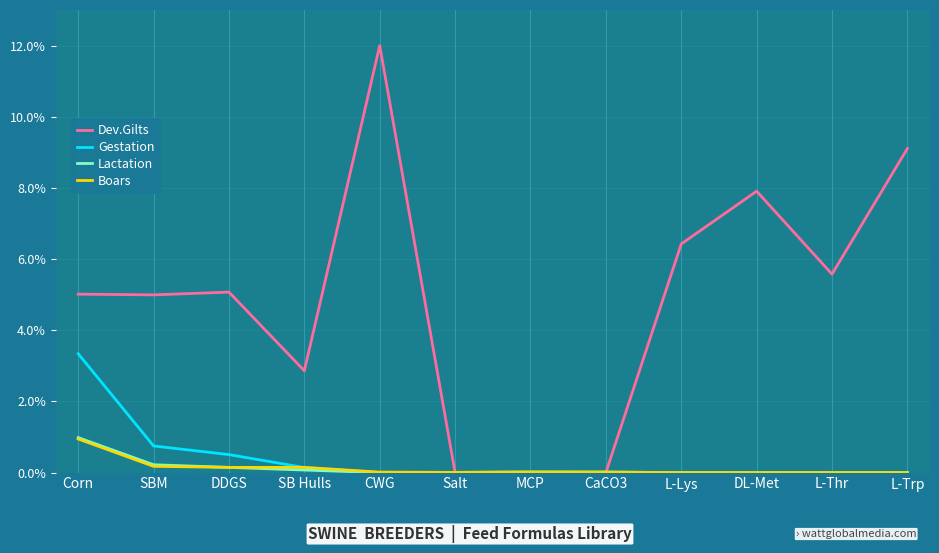

Between SB Hulls and L-Thr, which series saw the biggest shift?

Dev.Gilts